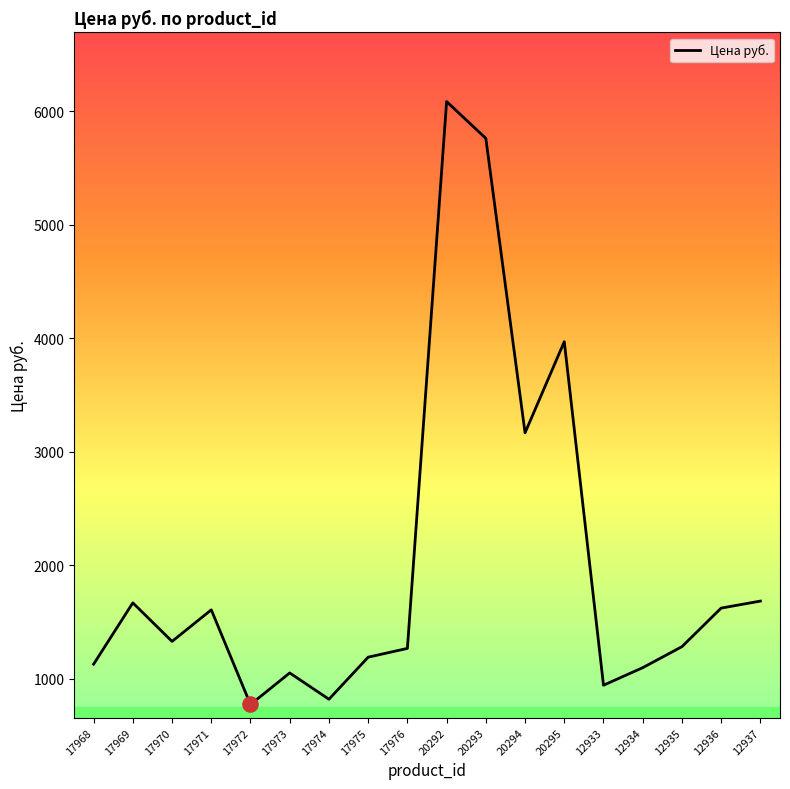

What is the change in value from 17974 to 20293?

+4944.0